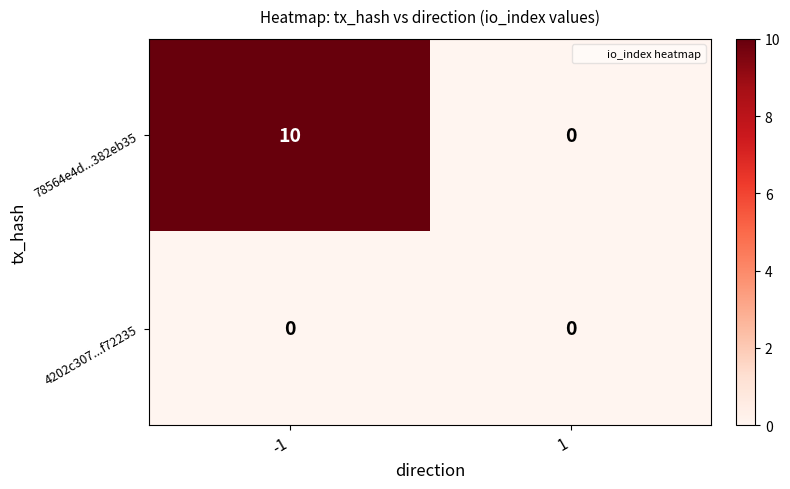

Rank the series by their maximum value, from highest to lowest.

78564e4d...382eb35, 4202c307...f72235